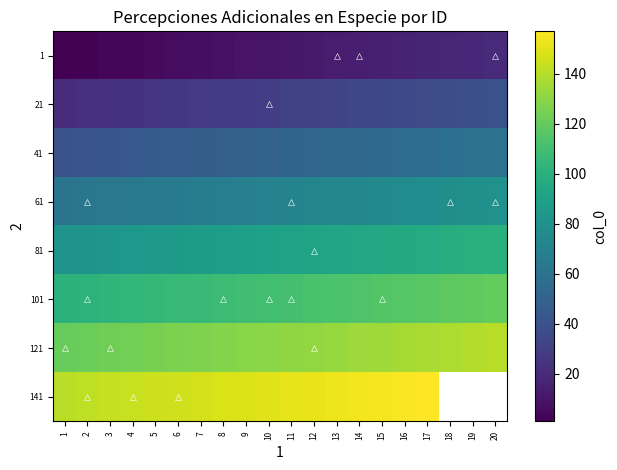

How many values in the 41 series exceed 51?

9